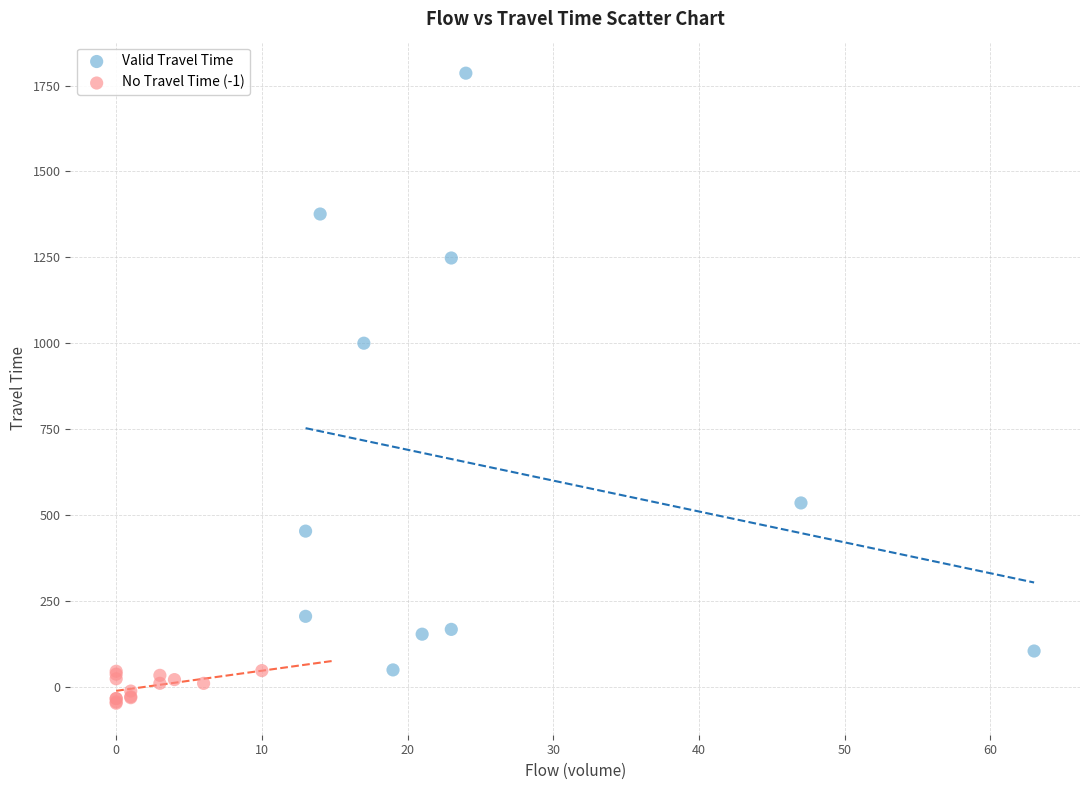

Which series has the largest Y range (max minus min)?

Valid Travel Time